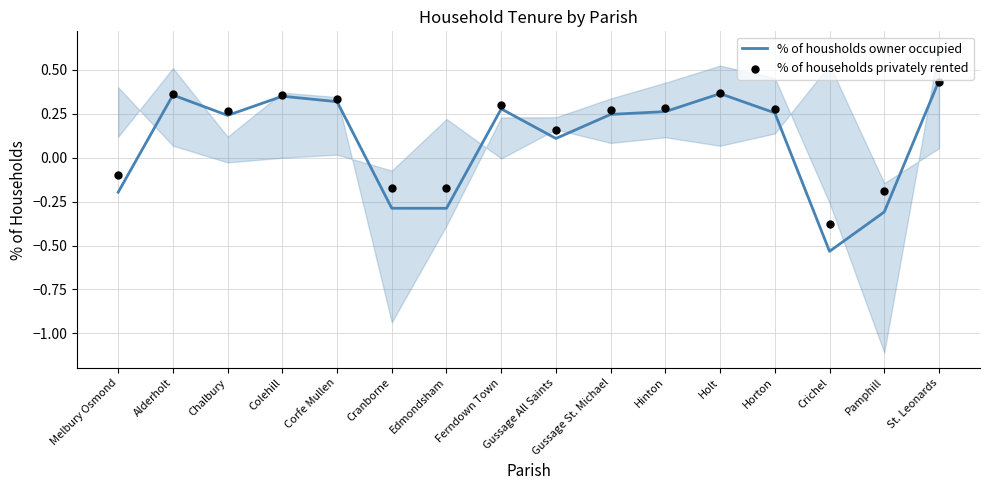

Which series reaches the minimum Y coordinate?

% of housholds owner occupied